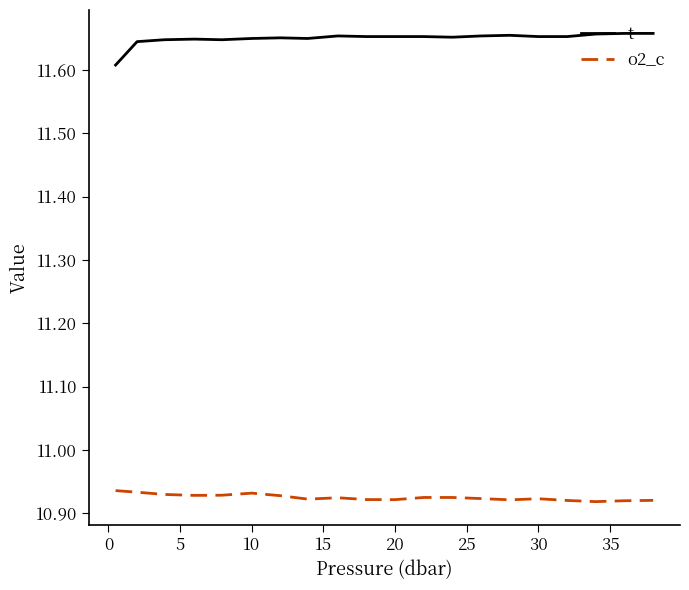

List the series in order of their peak value, highest first.

t, o2_c